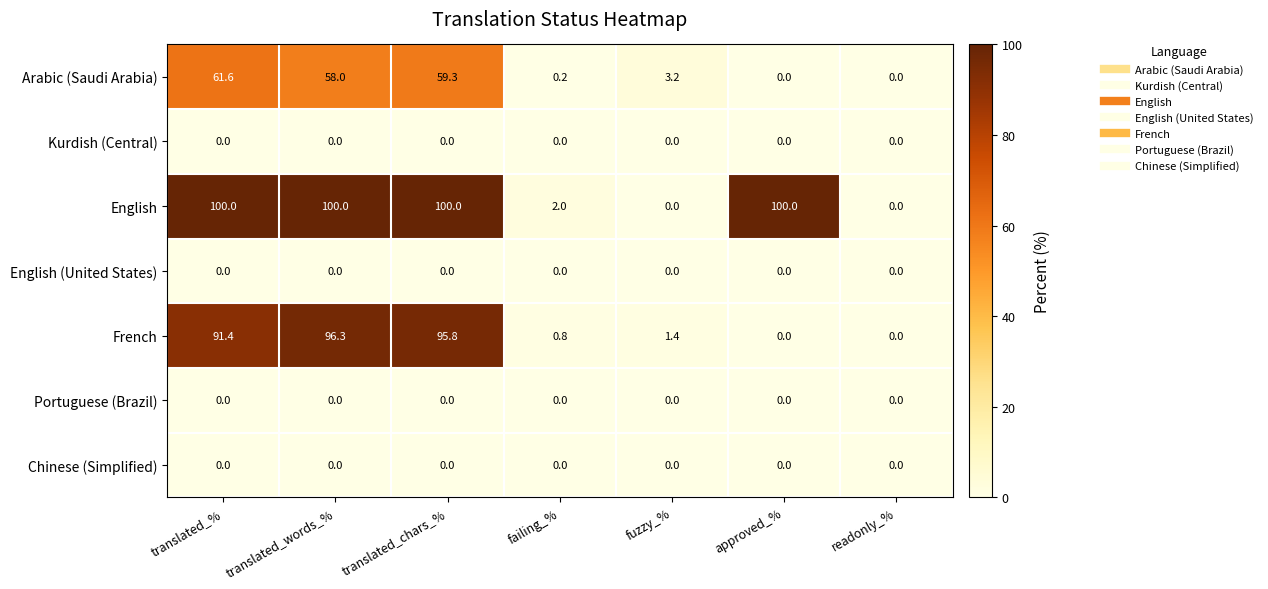

At which category is the sum across all series the highest?

translated_chars_%